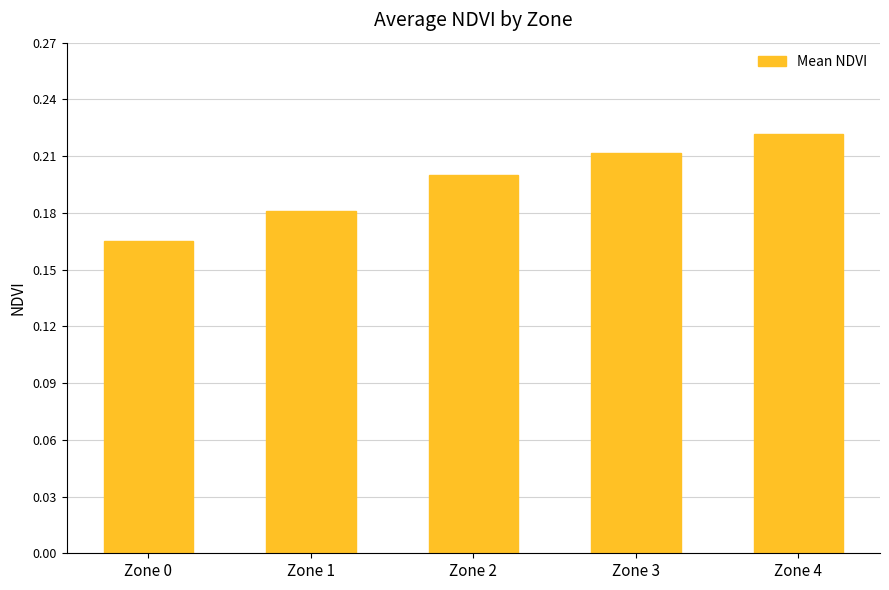

What is the difference between the values at Zone 0 and Zone 4?

0.1